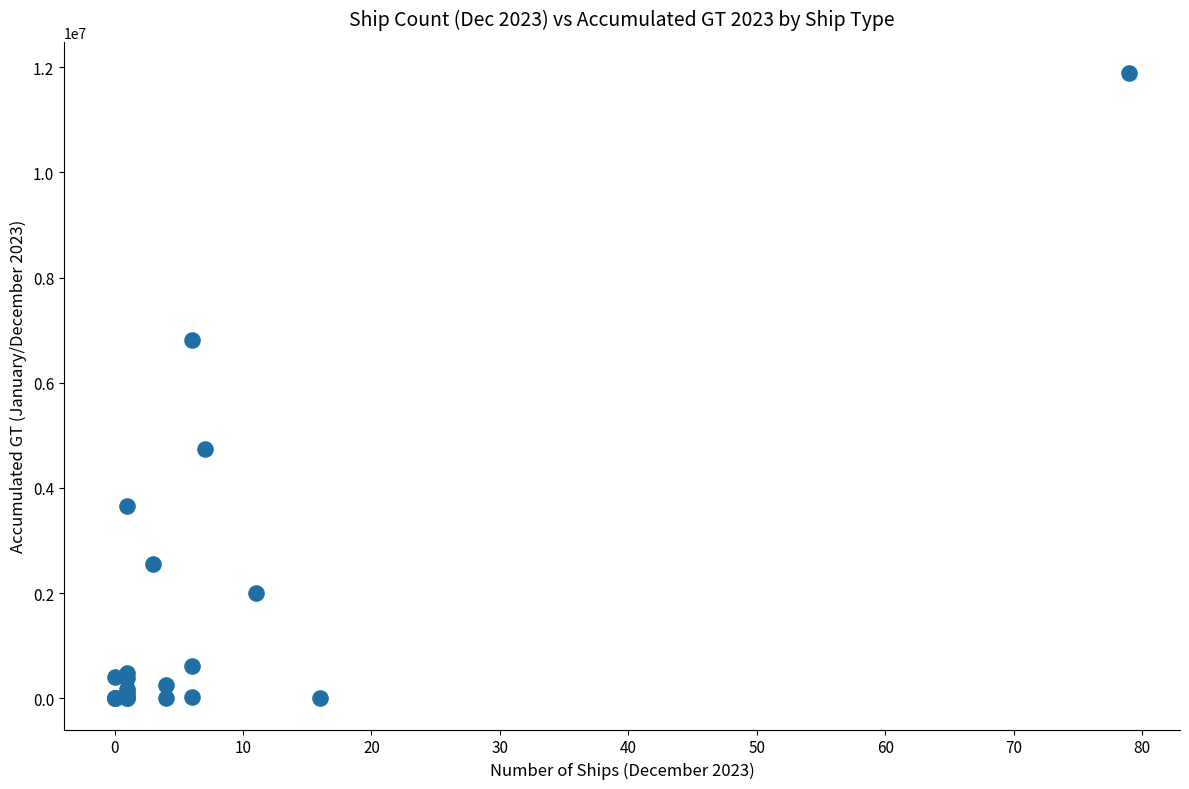

What Y value in the scatter plot is closest to 5943901?

6812478